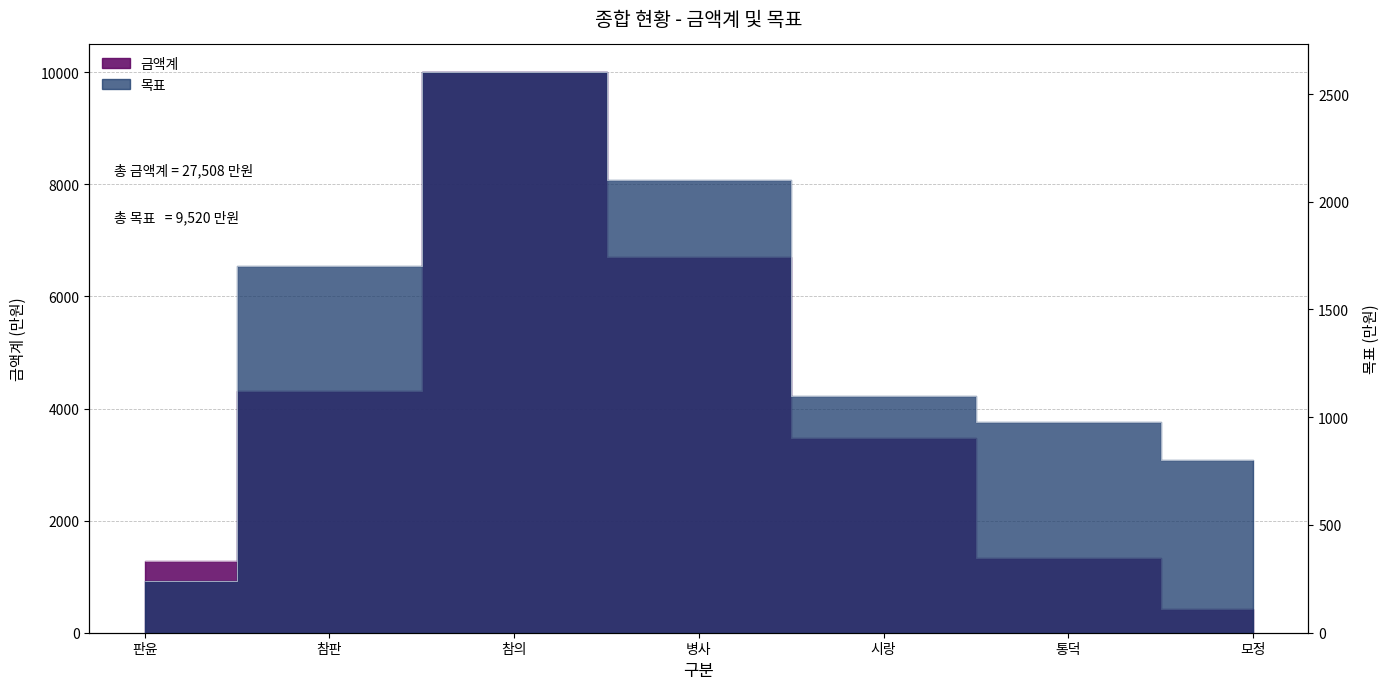

Rank the series by their average value, from highest to lowest.

금액계, 목표